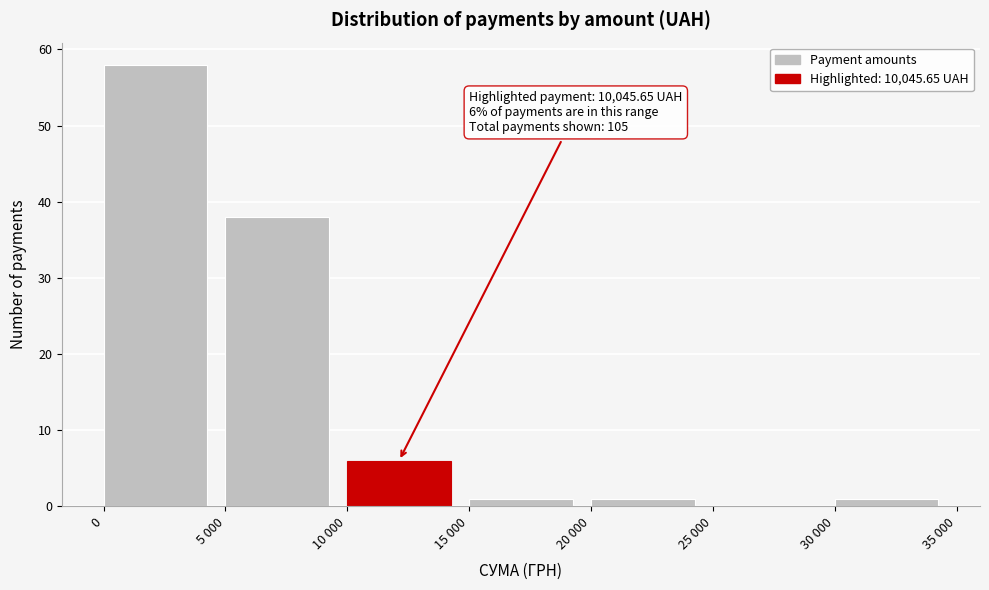

Reading left to right, extract all data points from this chart.

0=58	5 000=38	10 000=6	15 000=1	20 000=1	25 000=0	30 000=1